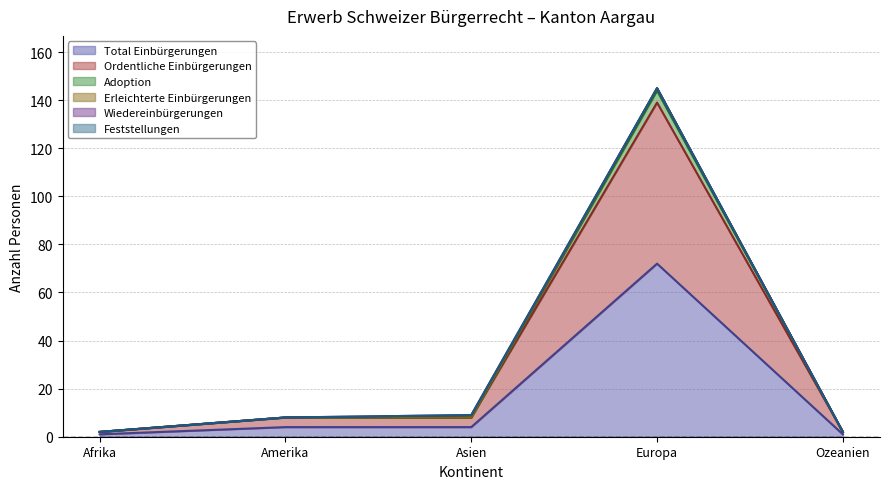

Where does the Ordentliche Einbürgerungen series first go above 8?

Europa